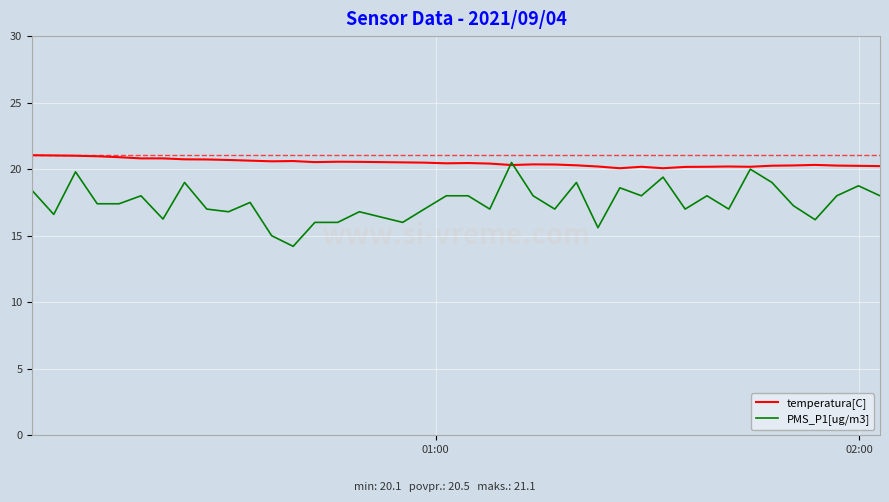

What is the maximum value for PMS_P1[ug/m3]?

20.5